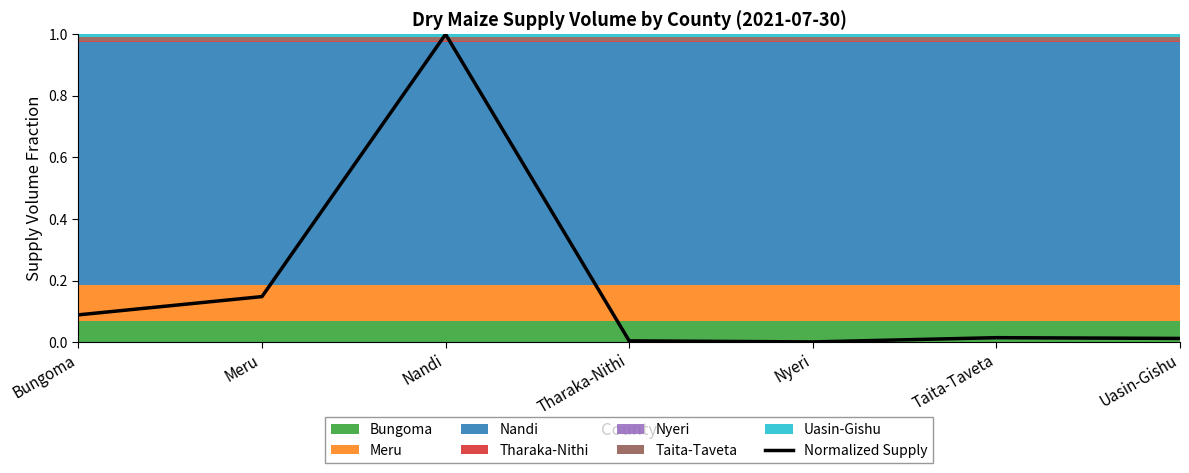

What is the difference between the maximum and minimum values?

1.0